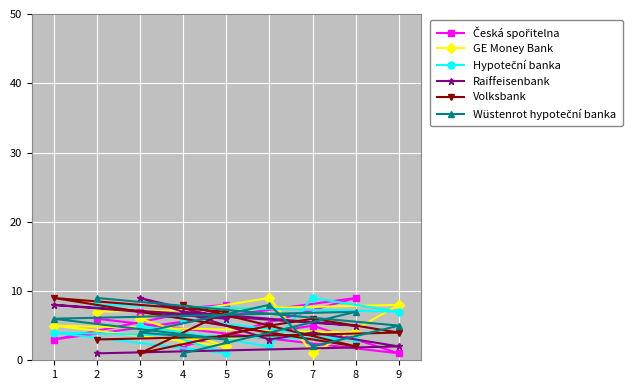

Which series has the widest spread of values?

Česká spořitelna